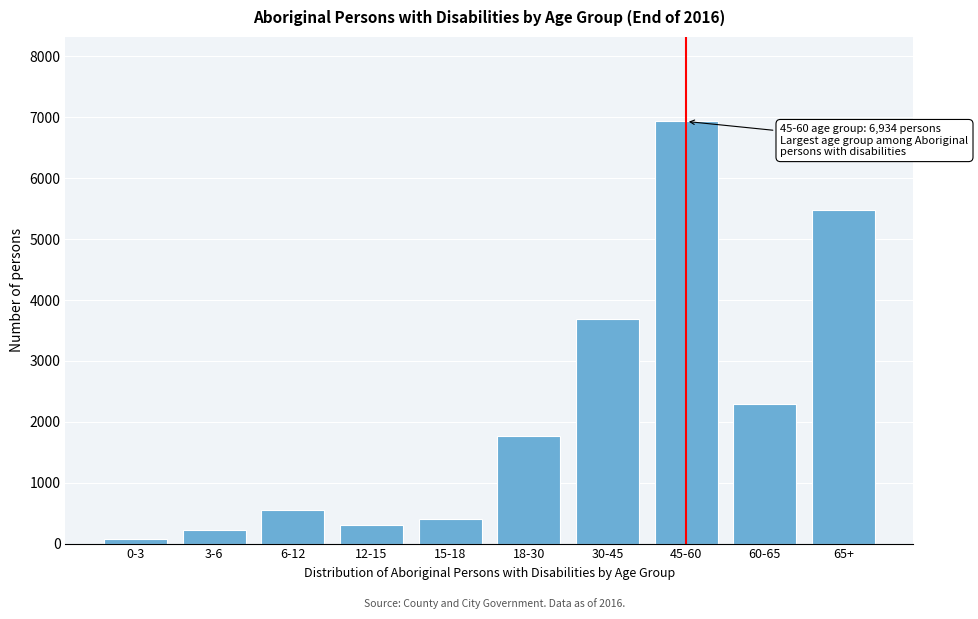

Reading left to right, transcribe all the data shown in this chart.

0-3=74	3-6=218	6-12=548	12-15=312	15-18=408	18-30=1771	30-45=3688	45-60=6934	60-65=2299	65+=5478